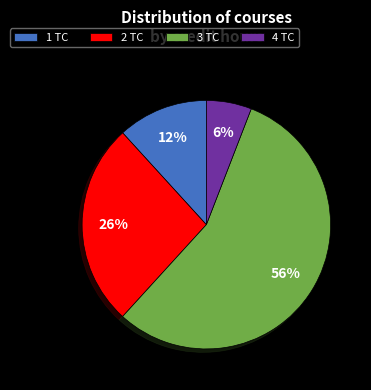

Does any single category account for the majority?

Yes